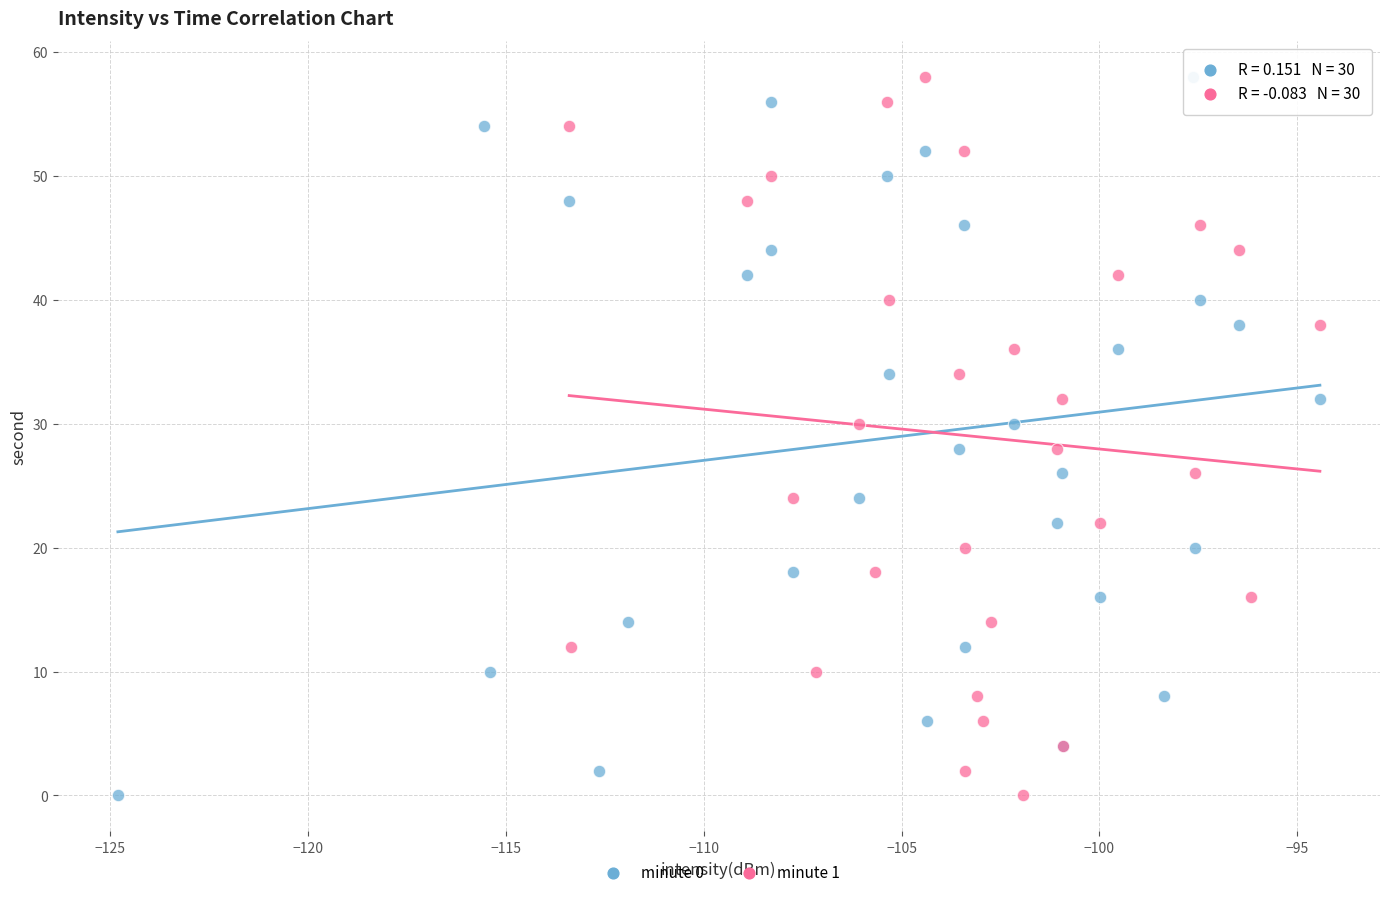

What are all the series names shown in the legend?

minute 0, minute 1